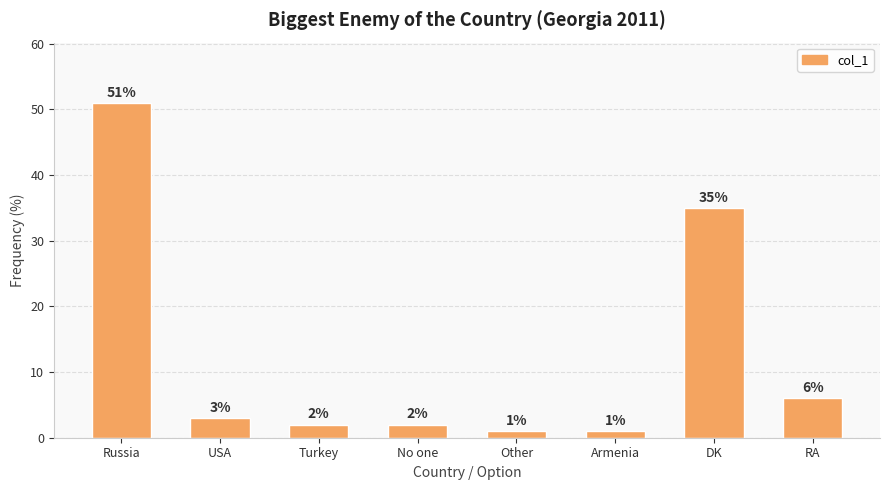

True or false: the data shows 1 at Armenia.

True